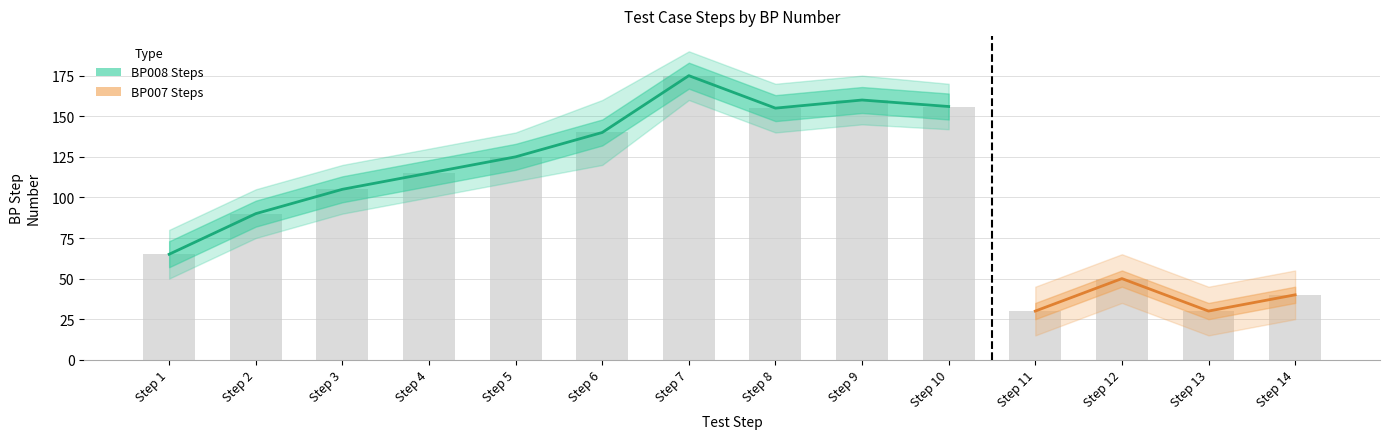

Reading left to right, what are all the values shown in this chart?

BP008 Steps: BP007=65	BP008=90	BP008=105	BP007=115	BP007=125	BP007=140	BP007=175	BP007=155	BP007=160	BP007=156	BP007=0	BP007=0	BP007=0	BP007=0
BP007 Steps: BP007=0	BP008=0	BP008=0	BP007=0	BP007=0	BP007=0	BP007=0	BP007=0	BP007=0	BP007=0	BP007=30	BP007=50	BP007=30	BP007=40